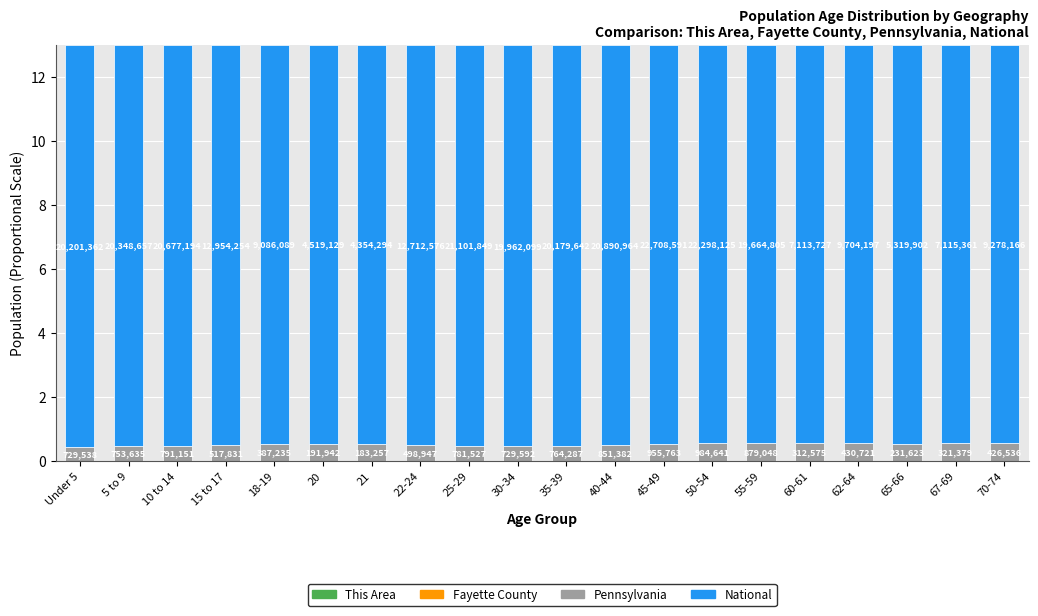

What is the label of the 13th bar from the right?

22-24